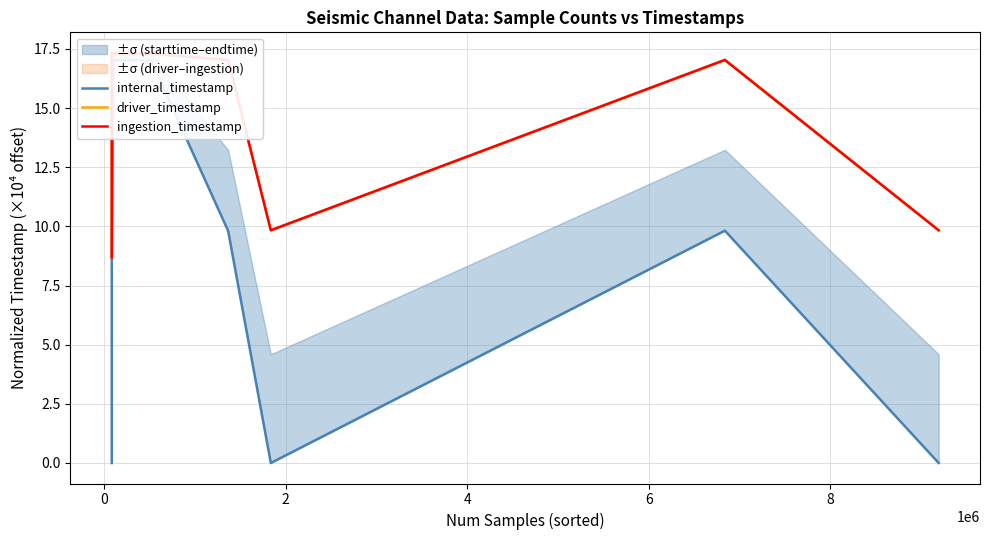

Count the number of data series in this chart.

3